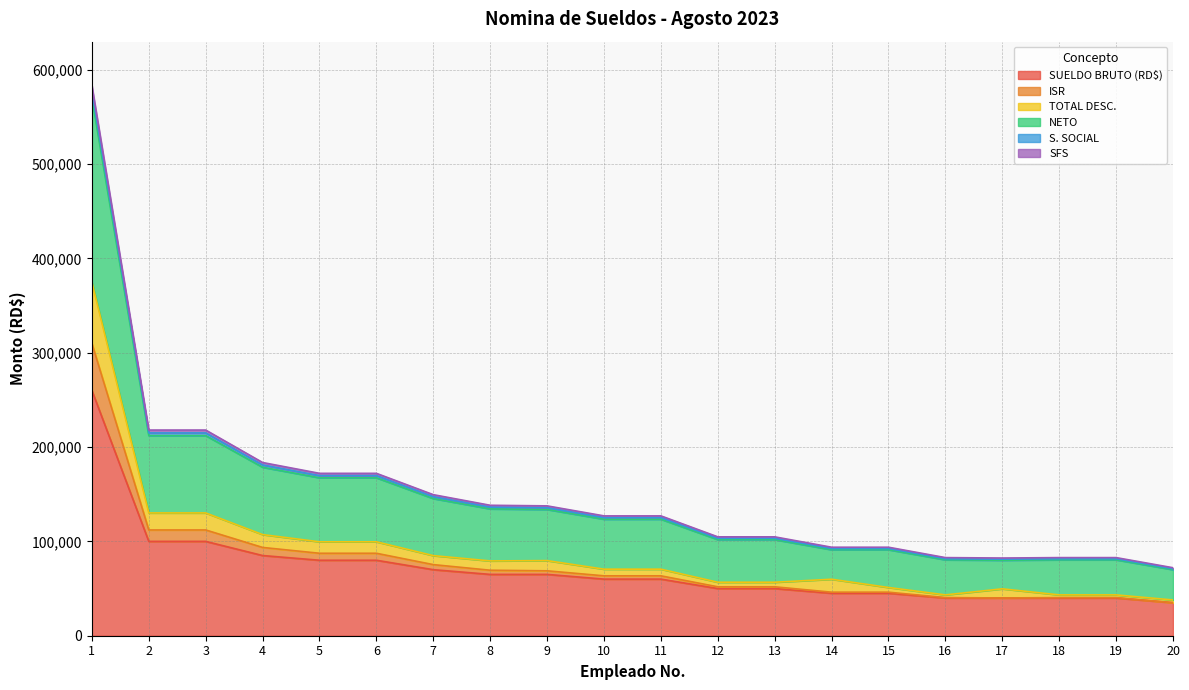

What is the minimum value for SUELDO BRUTO (RD$)?

35000.0